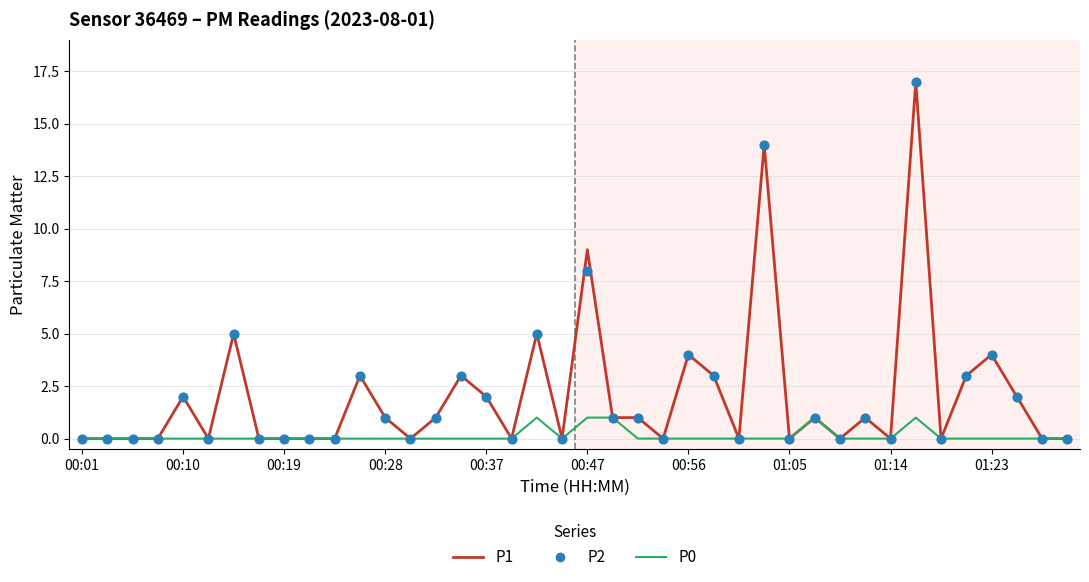

Which series has the widest spread of Y values?

P1